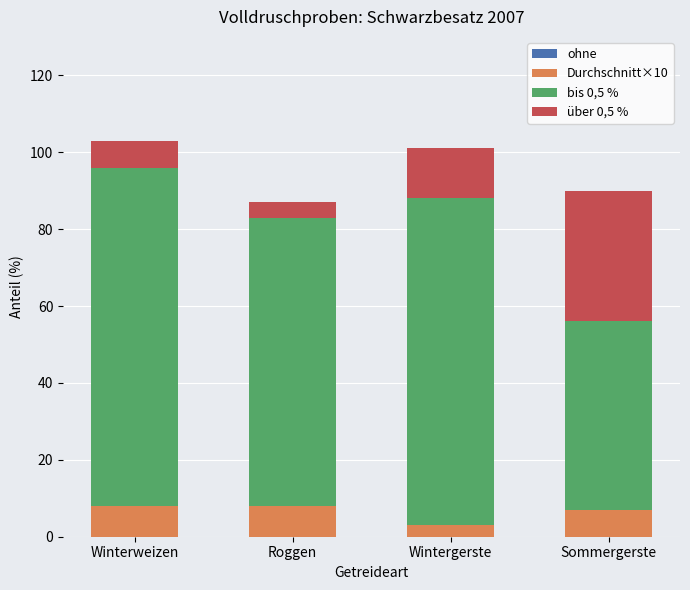

What is the total value across all series at Roggen?

87.0